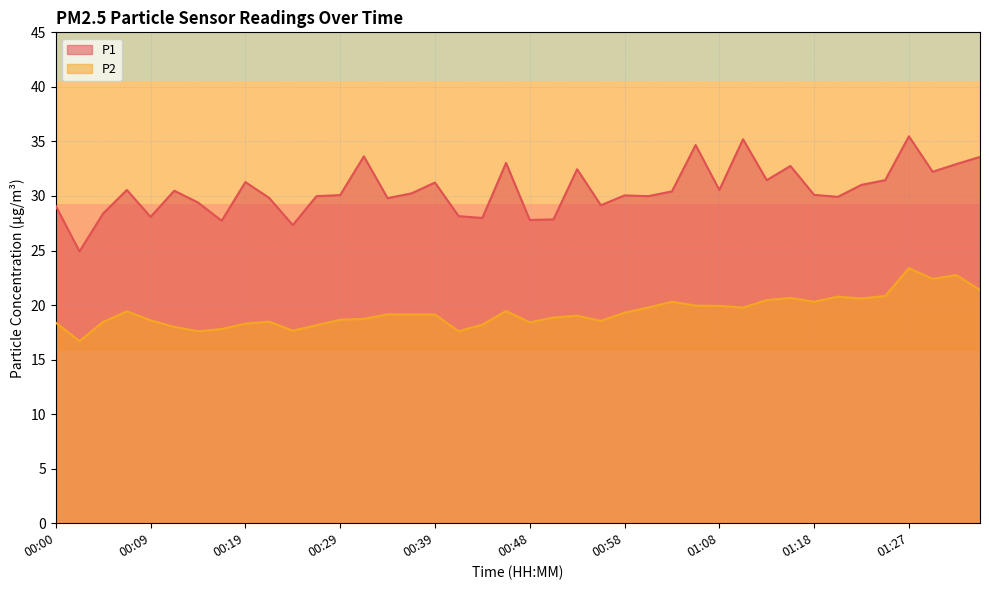

What is the value of the P1 point at the 29th from the left?

30.6